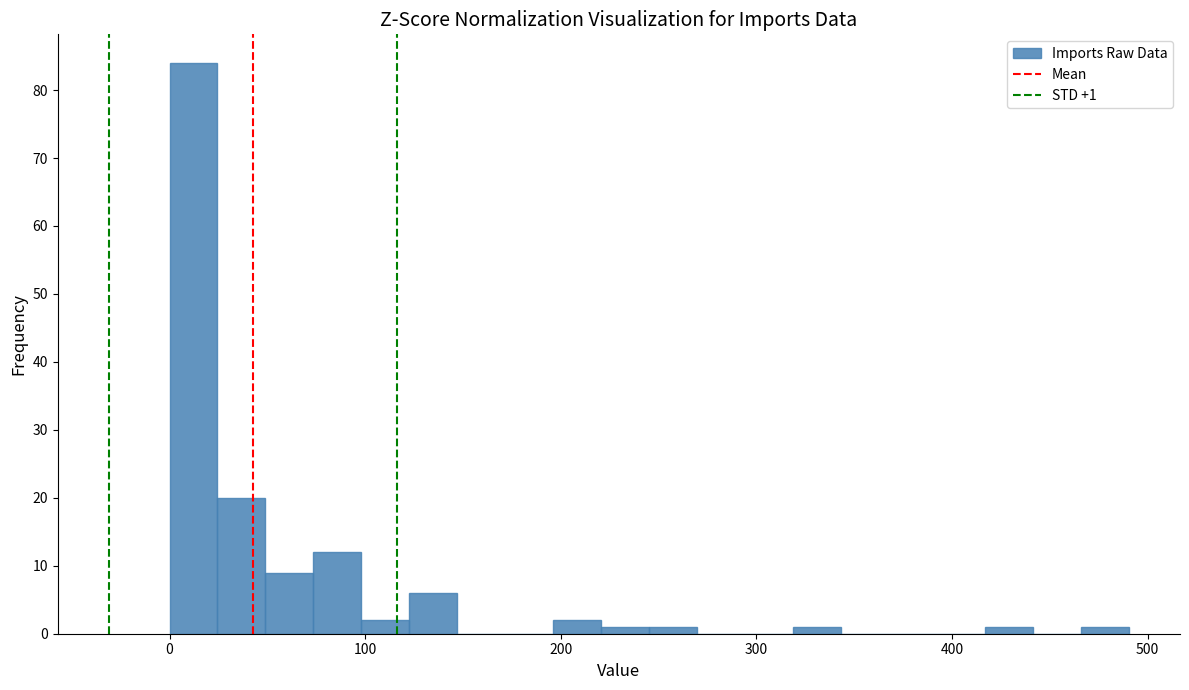

Read against the x-axis, roughly where is the centre of the tallest bar?

10